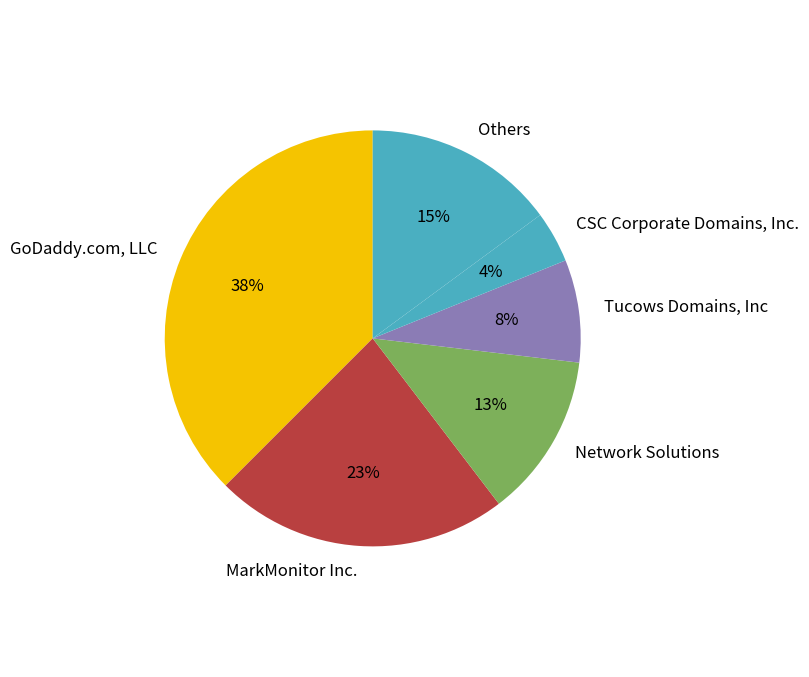

Approximately how many times larger is the value at MarkMonitor Inc. compared to Network Solutions?

1.8